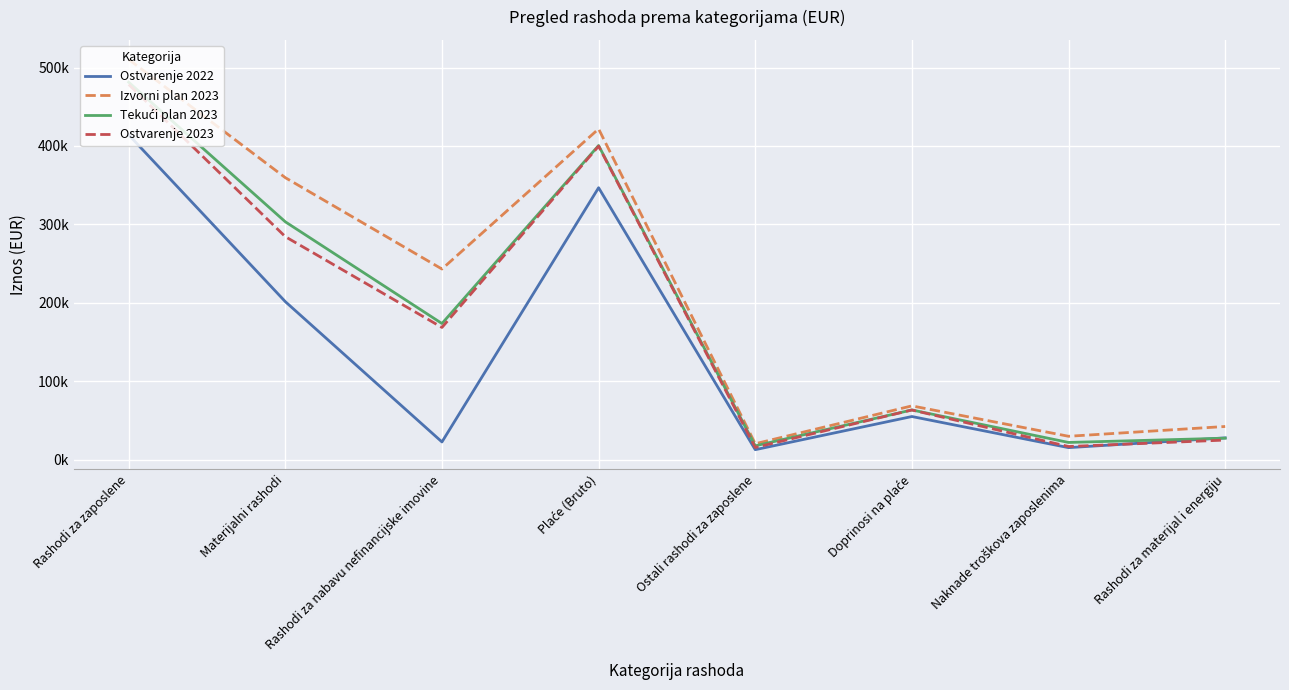

Which series has the largest total across all categories?

Izvorni plan 2023